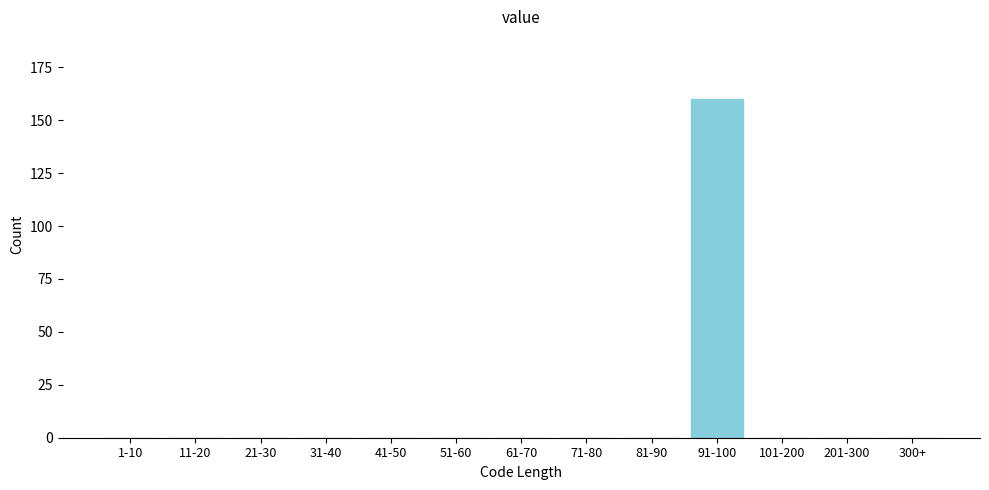

Reading left to right, list all the values displayed in this chart.

1-10=0	11-20=0	21-30=0	31-40=0	41-50=0	51-60=0	61-70=0	71-80=0	81-90=0	91-100=160	101-200=0	201-300=0	300+=0